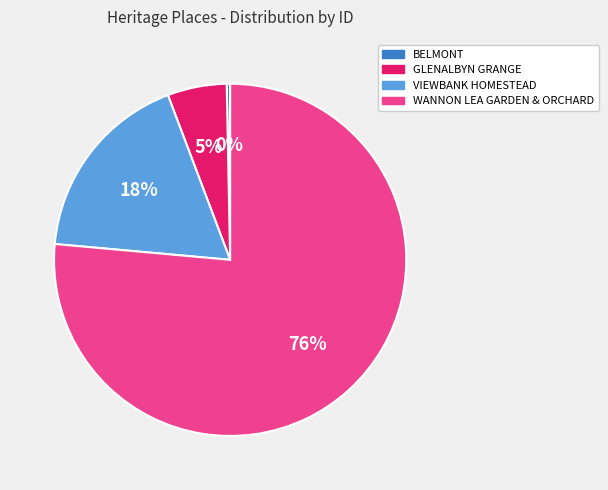

Is there a majority slice in this chart?

Yes